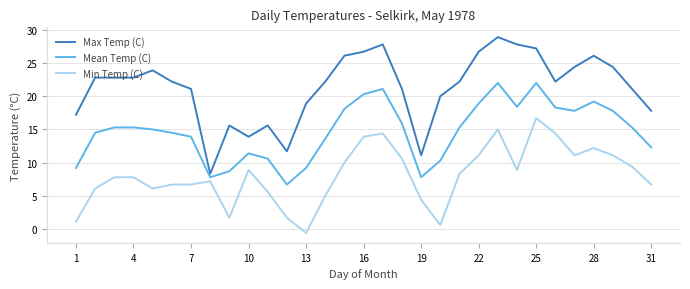

True or false: Max Temp (C) and Min Temp (C) intersect in this chart.

False